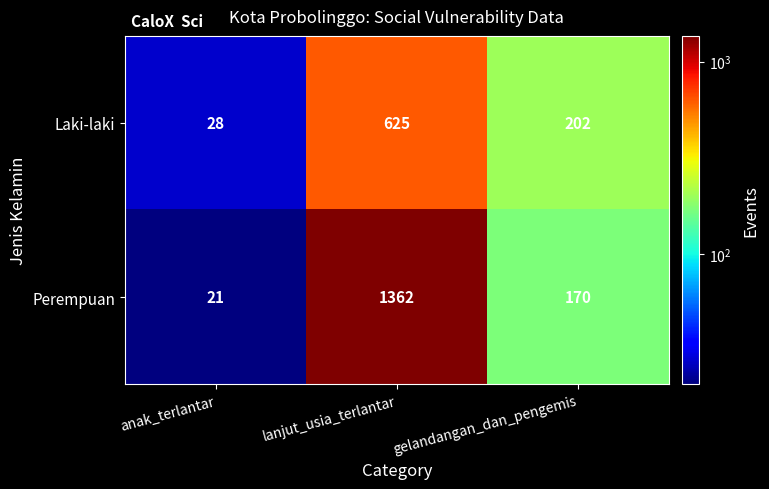

Where is Laki-laki nearest to the value 326?

gelandangan_dan_pengemis